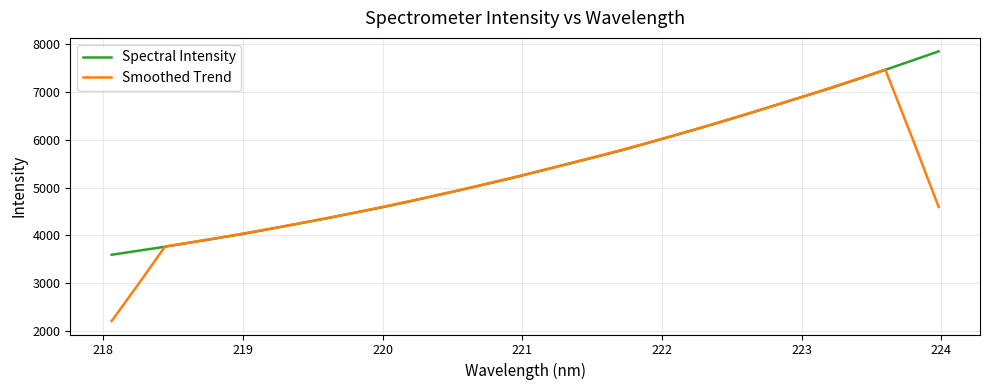

Rank the series by their maximum value, from lowest to highest.

Smoothed Trend, Spectral Intensity